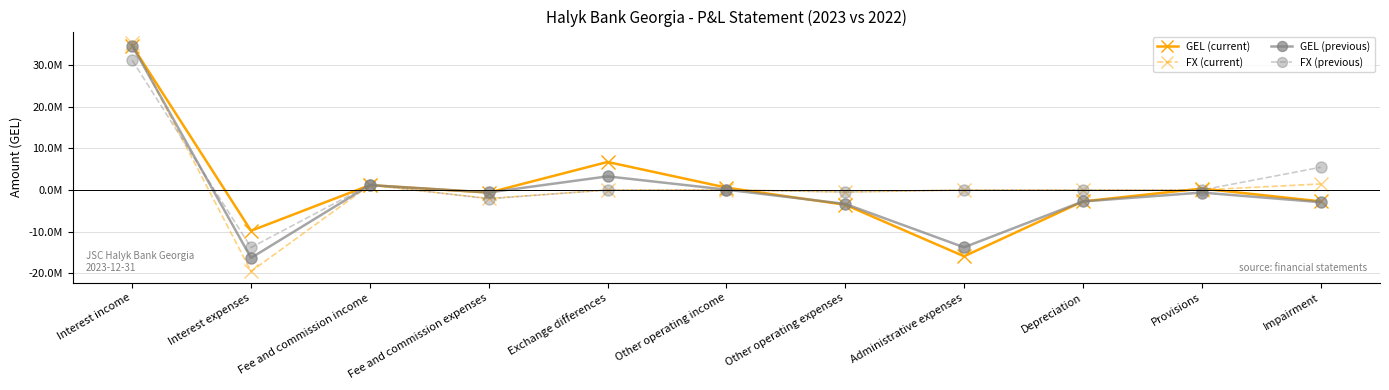

True or false: FX (previous) and GEL (current) intersect in this chart.

True